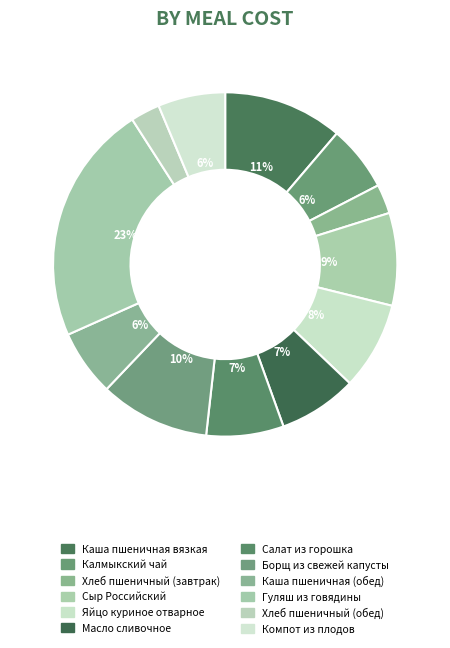

Is there a majority slice in this chart?

No